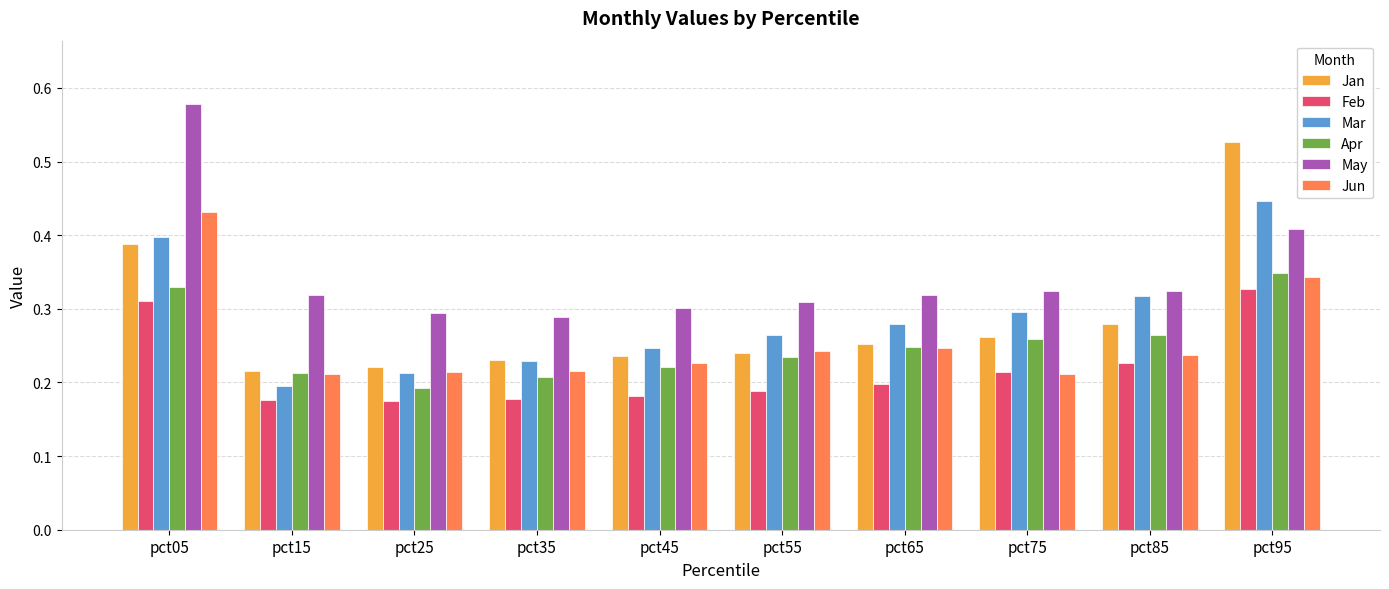

What is the difference between the Feb values at pct55 and pct05?

0.1